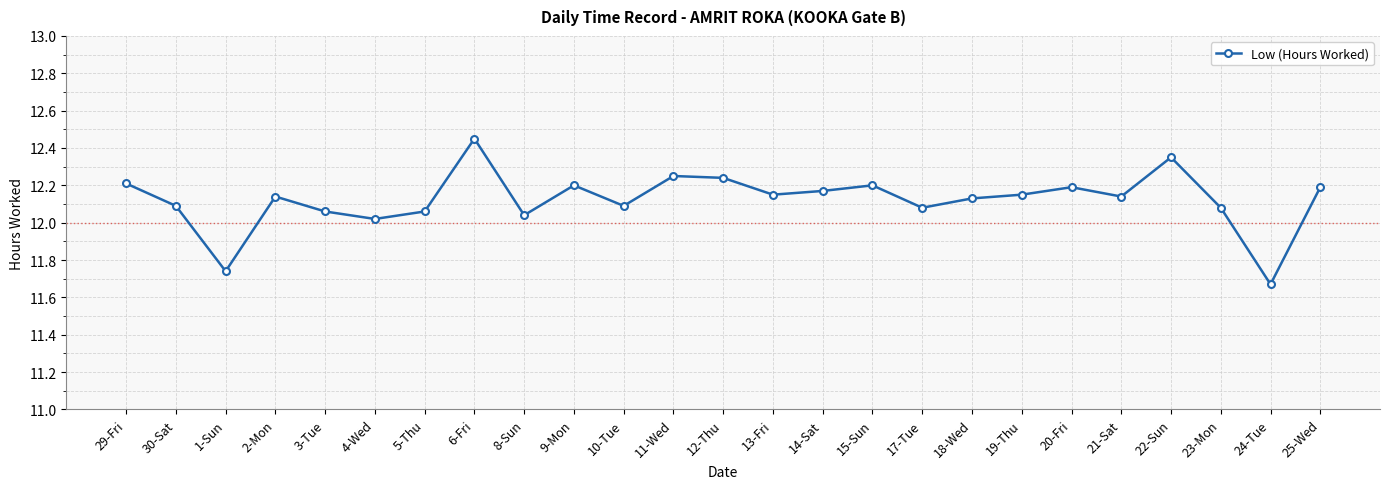

How many interior local peaks (higher than both neighbors) does the data have?

7